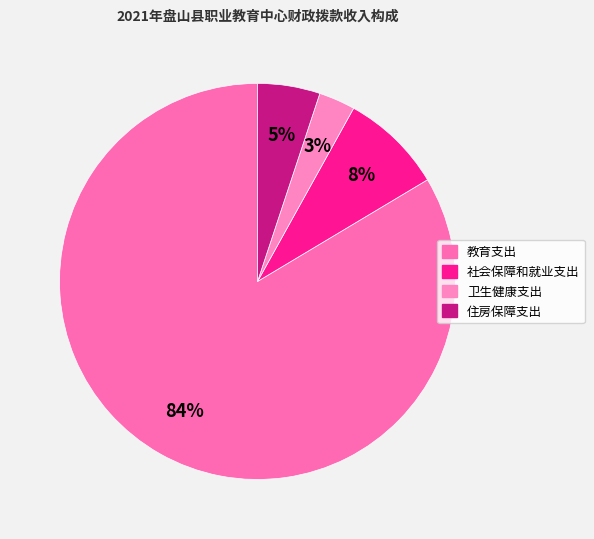

What percentage is the 卫生健康支出 slice, to the nearest percent?

3%